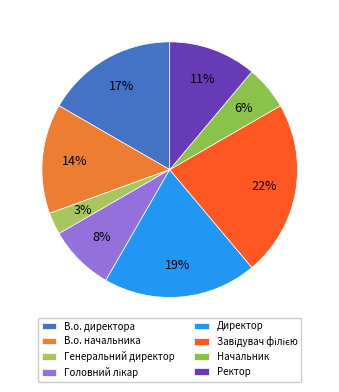

To the nearest percent, what is the difference between the largest and smallest slice percentages?

19%